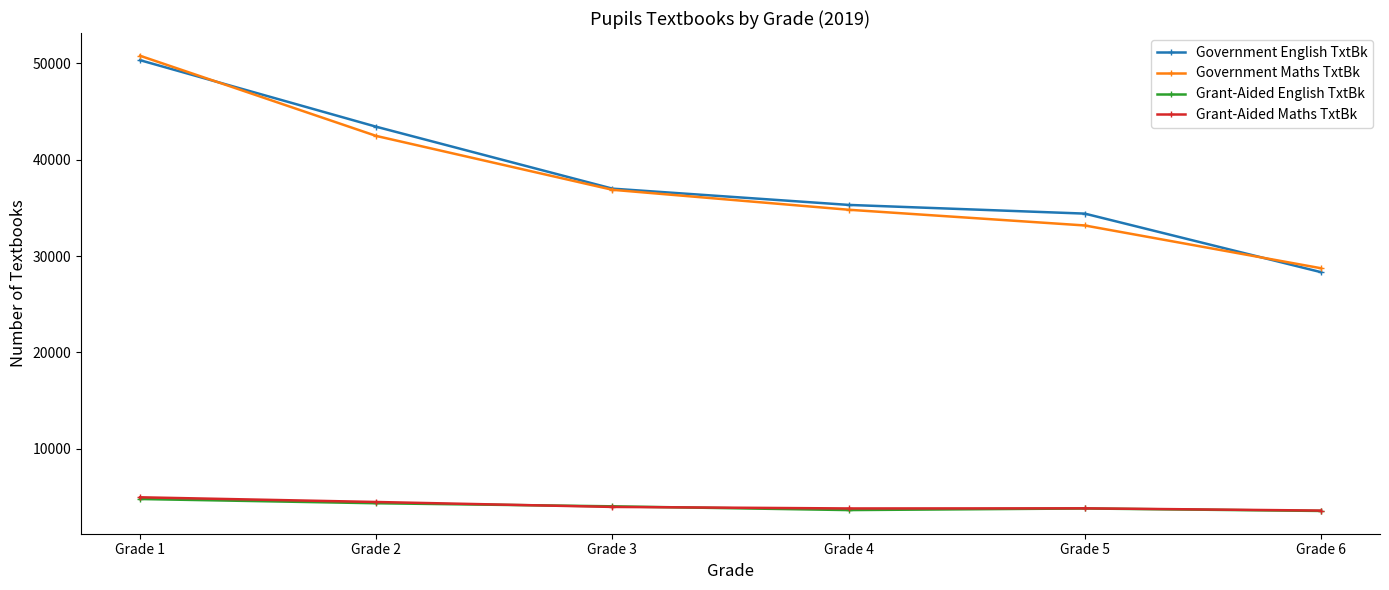

The Government English TxtBk series shows 70119 at Grade 2. True or false?

False